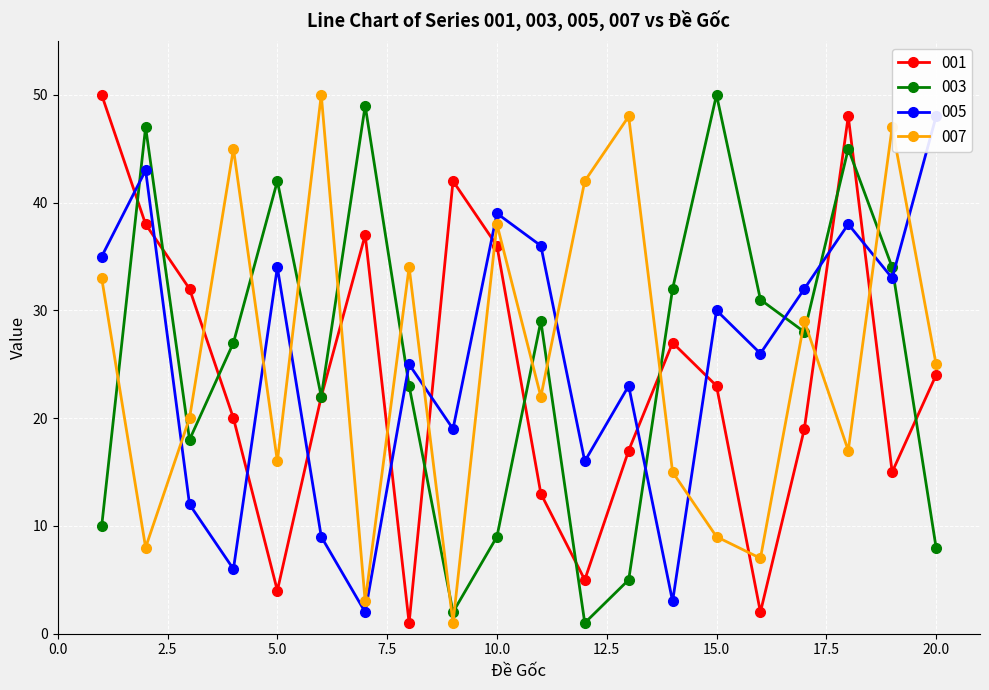

What is the maximum value shown in the chart?

50